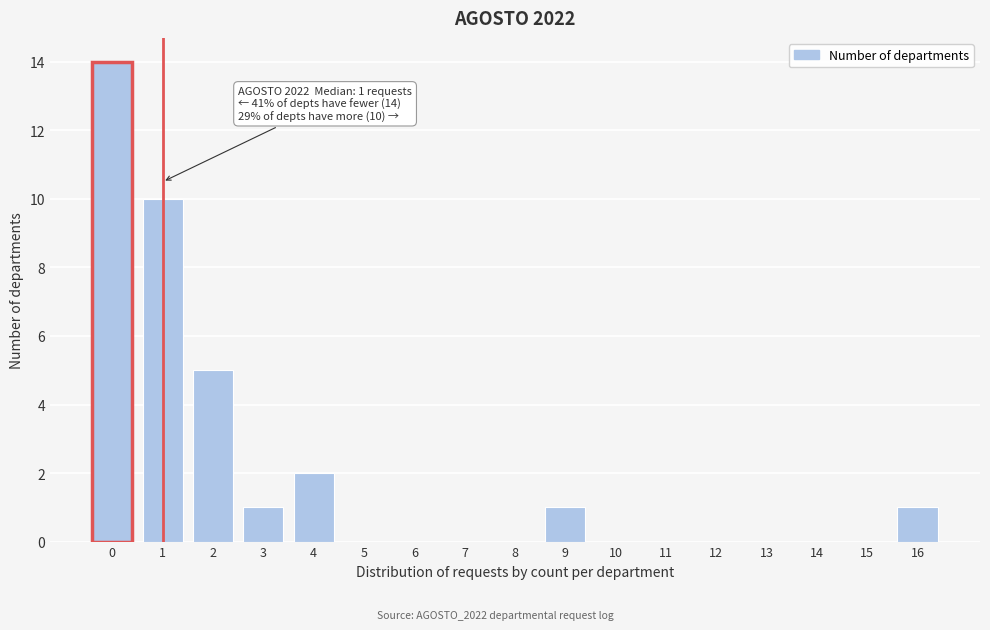

Reading right to left, extract all data points from this chart.

16=1	15=0	14=0	13=0	12=0	11=0	10=0	9=1	8=0	7=0	6=0	5=0	4=2	3=1	2=5	1=10	0=14